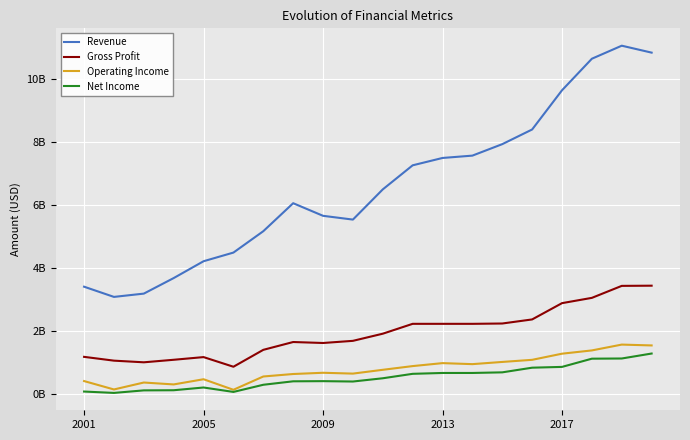

Rank the series by their maximum value, from lowest to highest.

Net Income, Operating Income, Gross Profit, Revenue